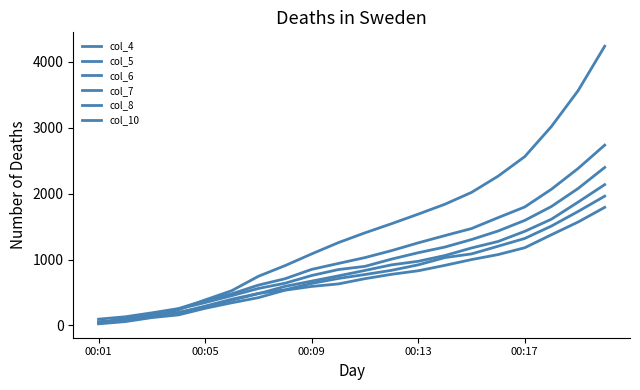

Is this an area chart (filled region under the line)?

No